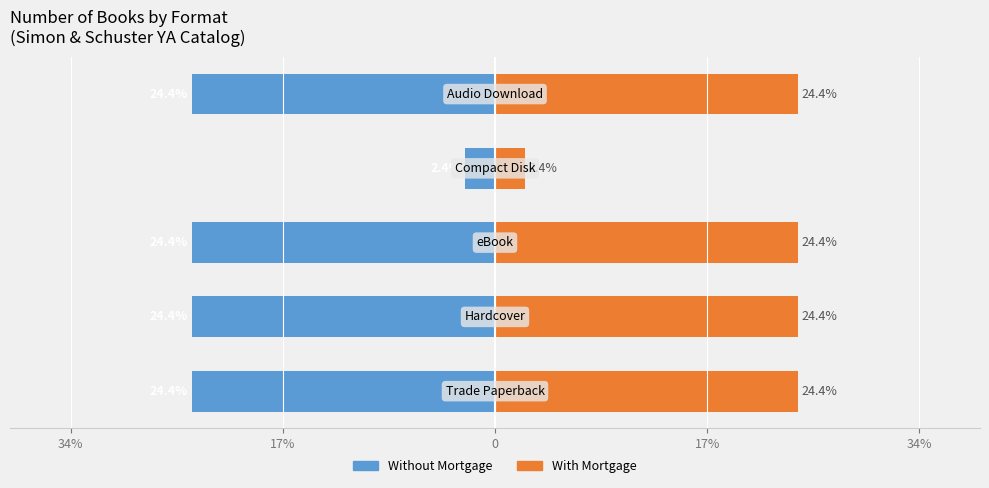

True or false: Without Mortgage has a value of -24.4 at 17%.

True